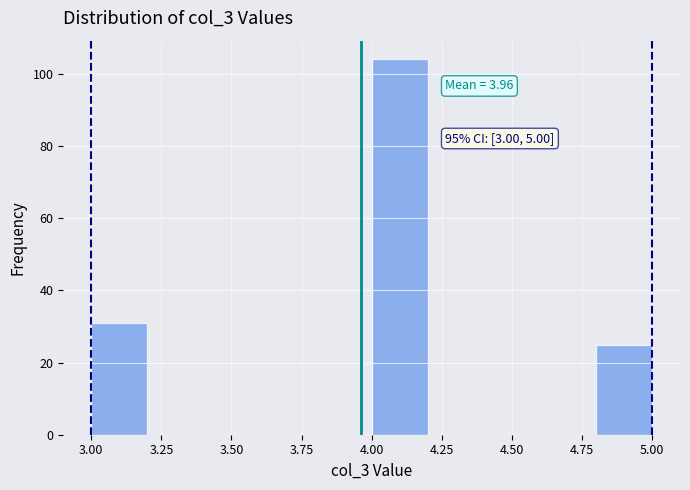

Over which range of the x-axis is the bar tallest?

4.0 to 4.2